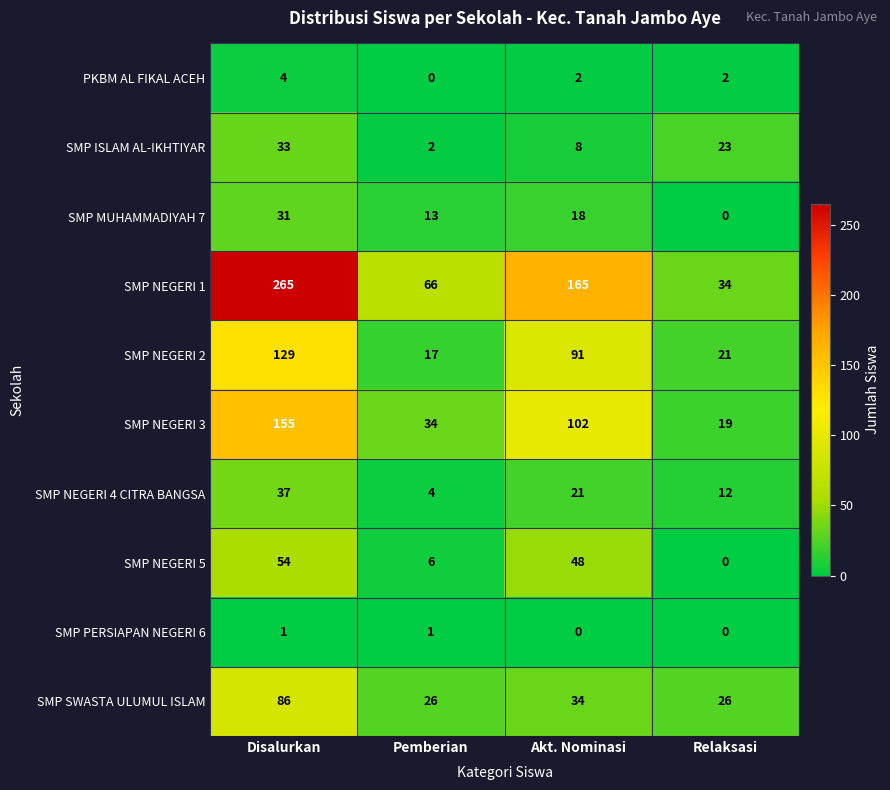

Which series has the largest range (max minus min)?

SMP NEGERI 1